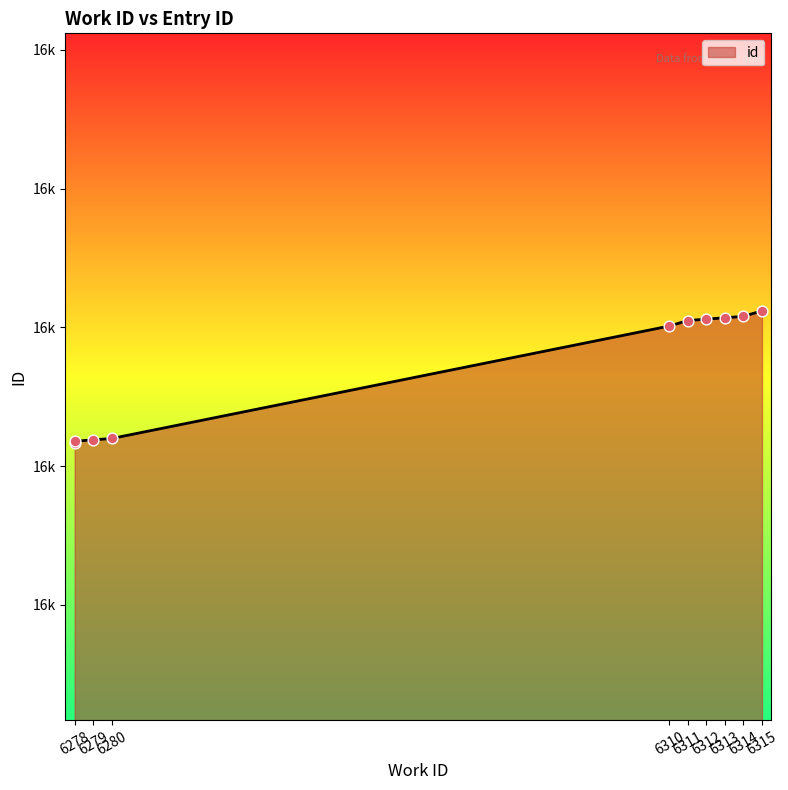

What is the change in value from 6278 to 6315?

+95